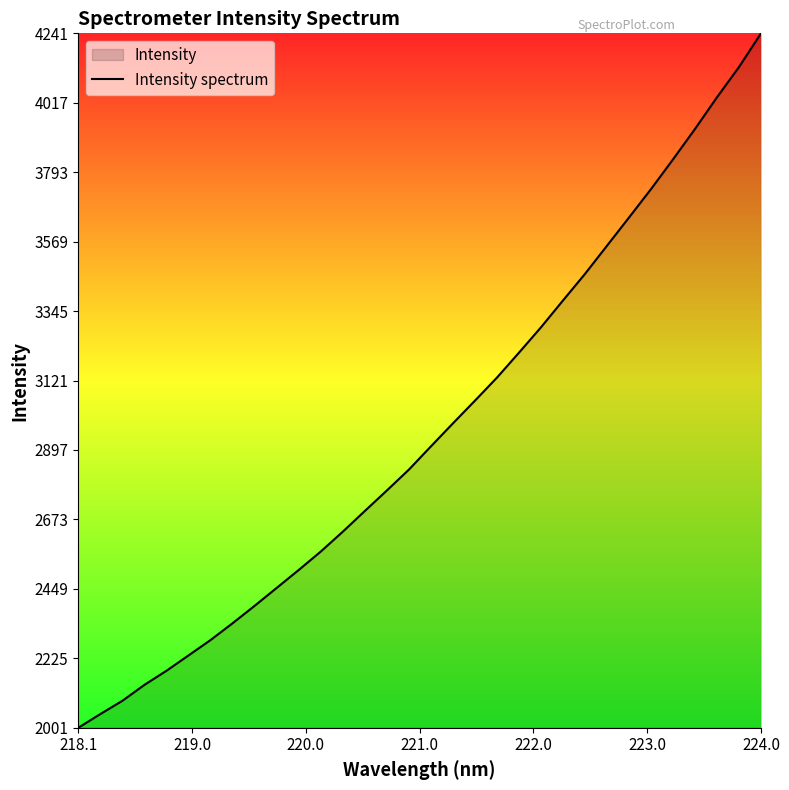

What is the sum of all values?

94717.2